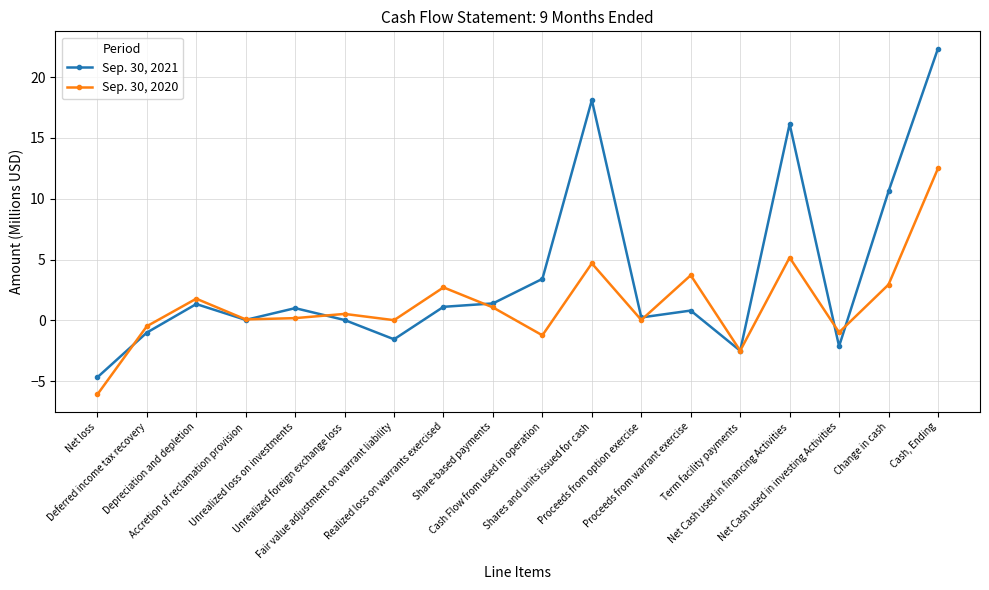

The Sep. 30, 2021 series shows -4.7 at Net loss. True or false?

True